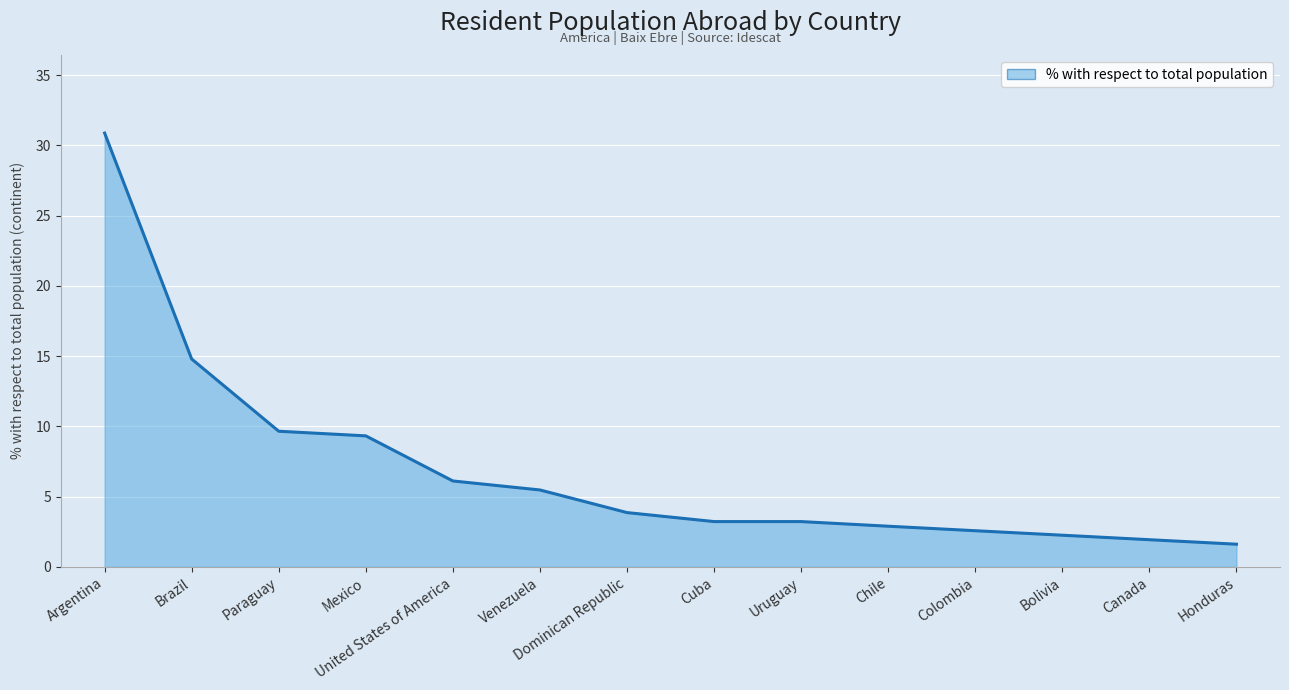

Which has a higher value, Dominican Republic or Colombia?

Dominican Republic